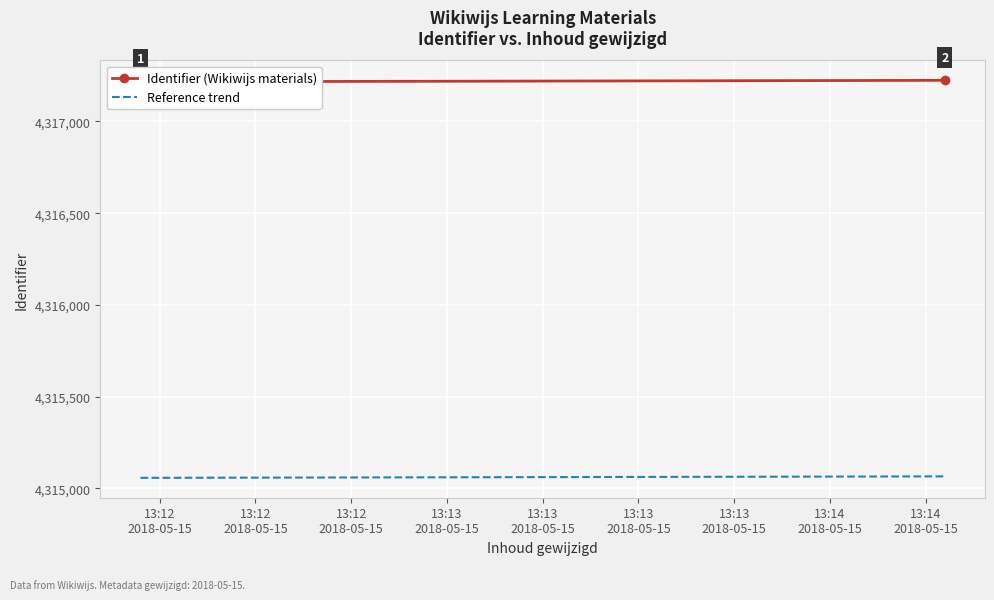

Reading left to right, what are all the values shown in this chart?

Identifier (Wikiwijs materials): 4317216.0	4317224.0
Reference trend: 4315057.4	4315065.4